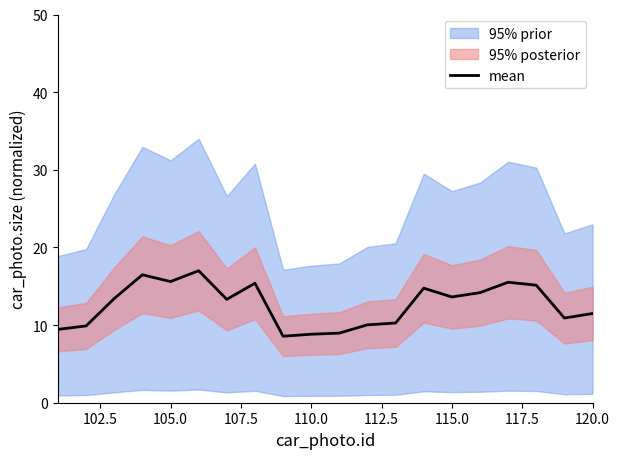

True or false: mean has a value of 8.8 at 110.0.

True